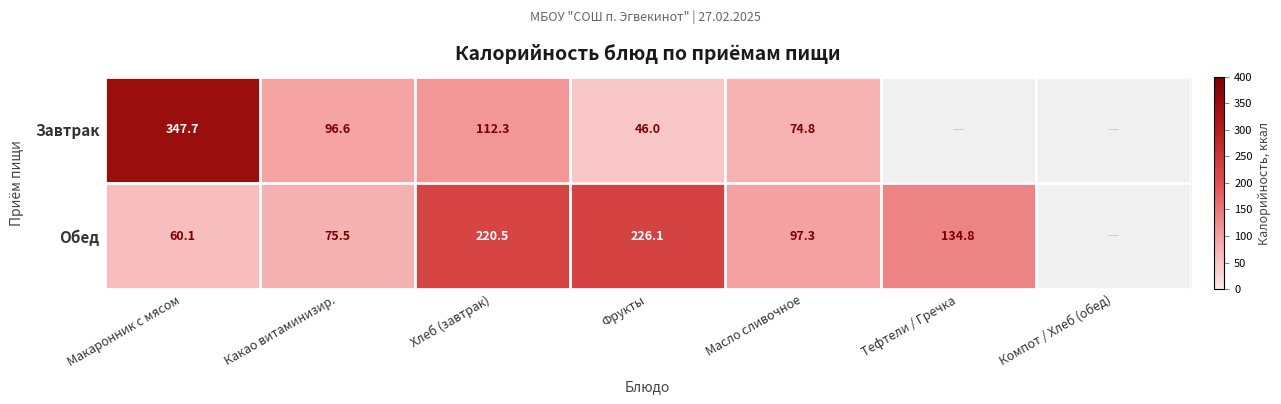

True or false: Обед has a value of 72.3 at Тефтели / Гречка.

False